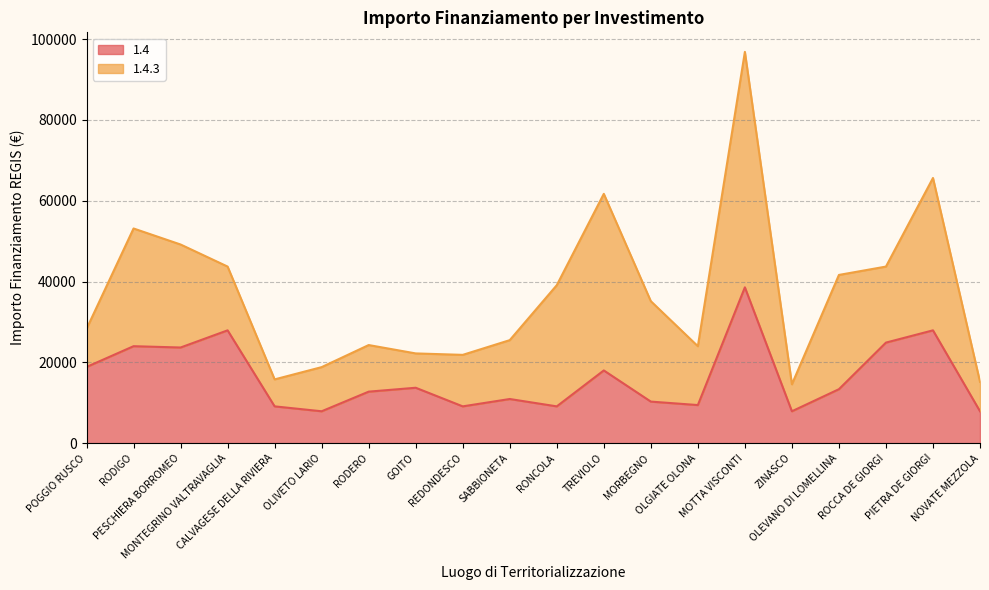

Where does the data first go above 13354?

POGGIO RUSCO